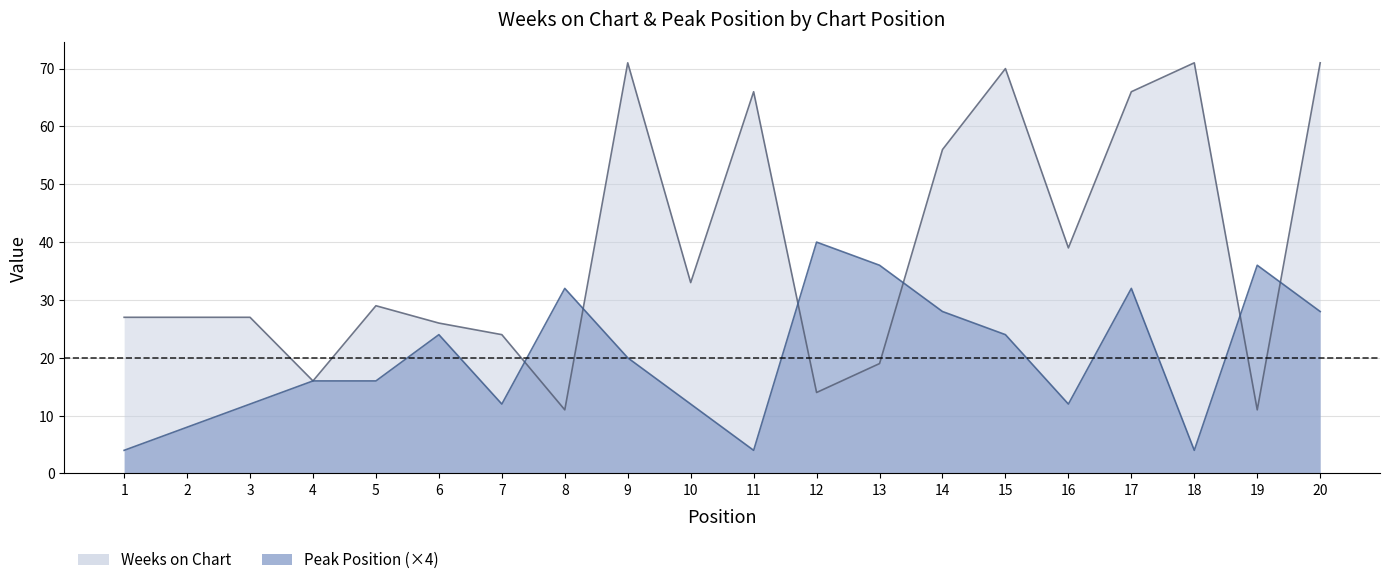

Reading right to left, list all the values displayed in this chart.

Weeks on Chart: 20=71	19=11	18=71	17=66	16=39	15=70	14=56	13=19	12=14	11=66	10=33	9=71	8=11	7=24	6=26	5=29	4=16	3=27	2=27	1=27
Peak Position: 20=28	19=36	18=4	17=32	16=12	15=24	14=28	13=36	12=40	11=4	10=12	9=20	8=32	7=12	6=24	5=16	4=16	3=12	2=8	1=4